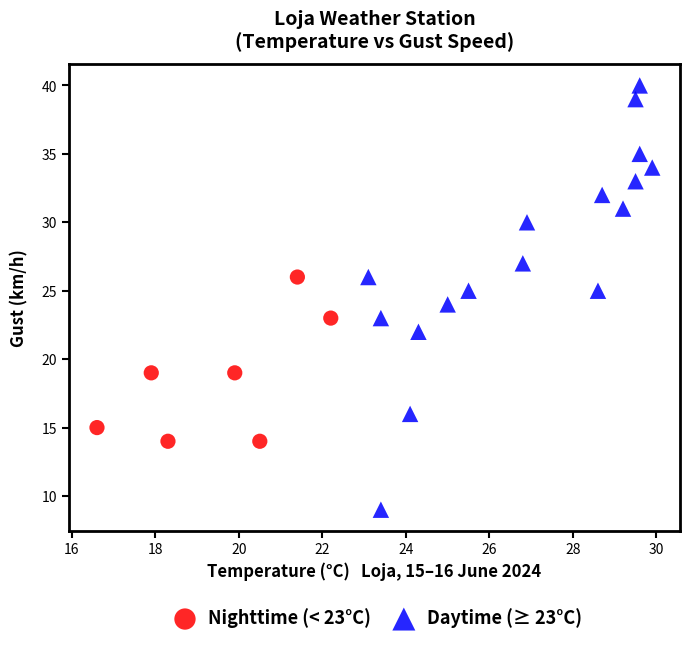

Which series reaches the maximum Y coordinate?

Daytime (≥ 23°C)